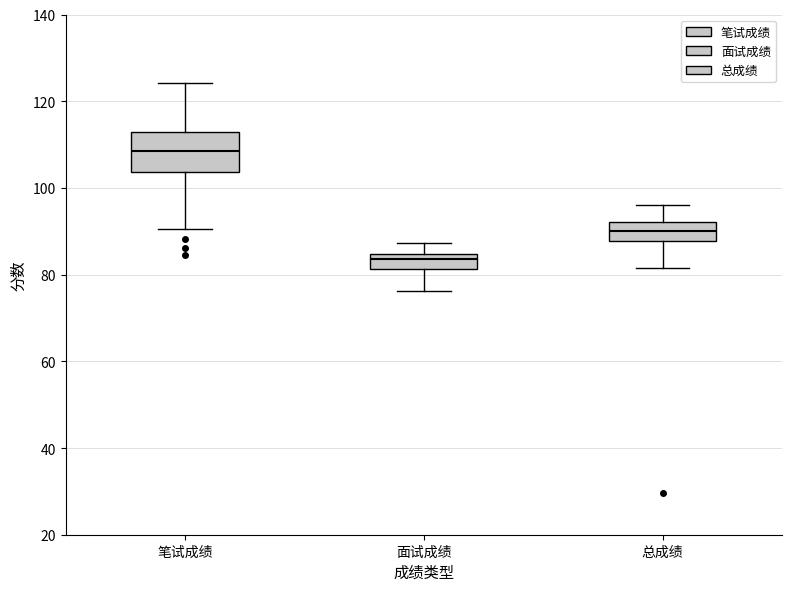

Which box is the tallest, from its lower edge to its upper edge?

笔试成绩